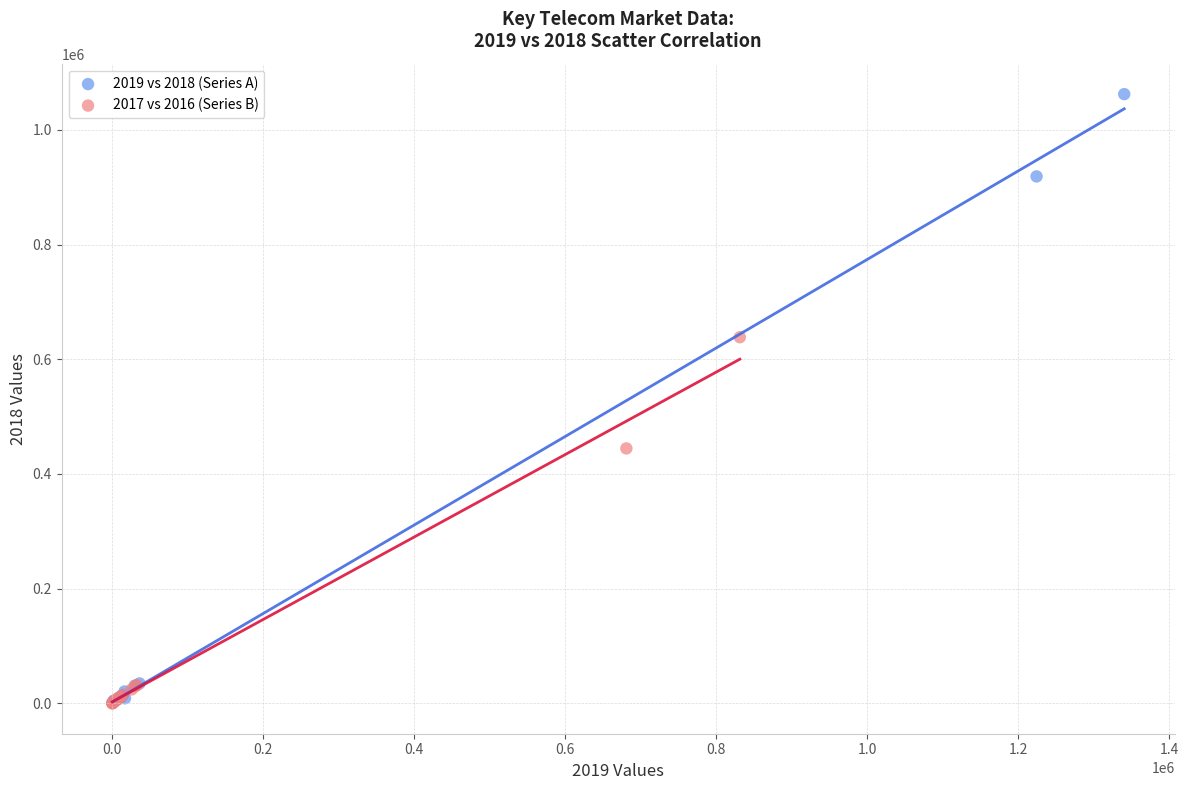

Which series contains the highest Y value?

2019 vs 2018 (Series A)